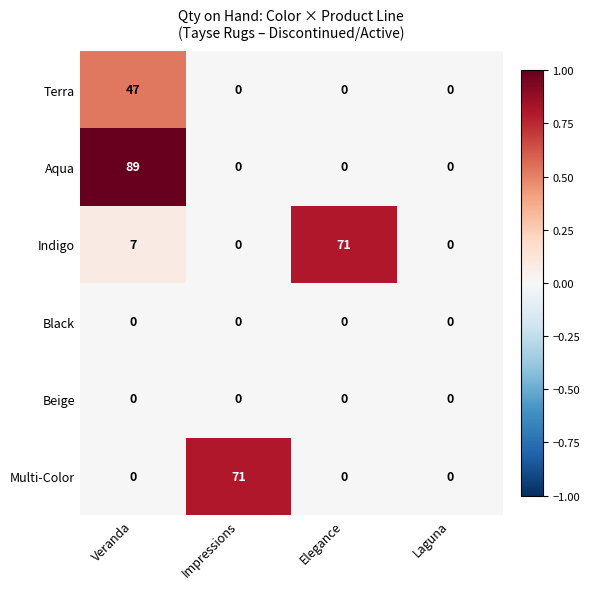

At which category is the sum across all series the highest?

Veranda